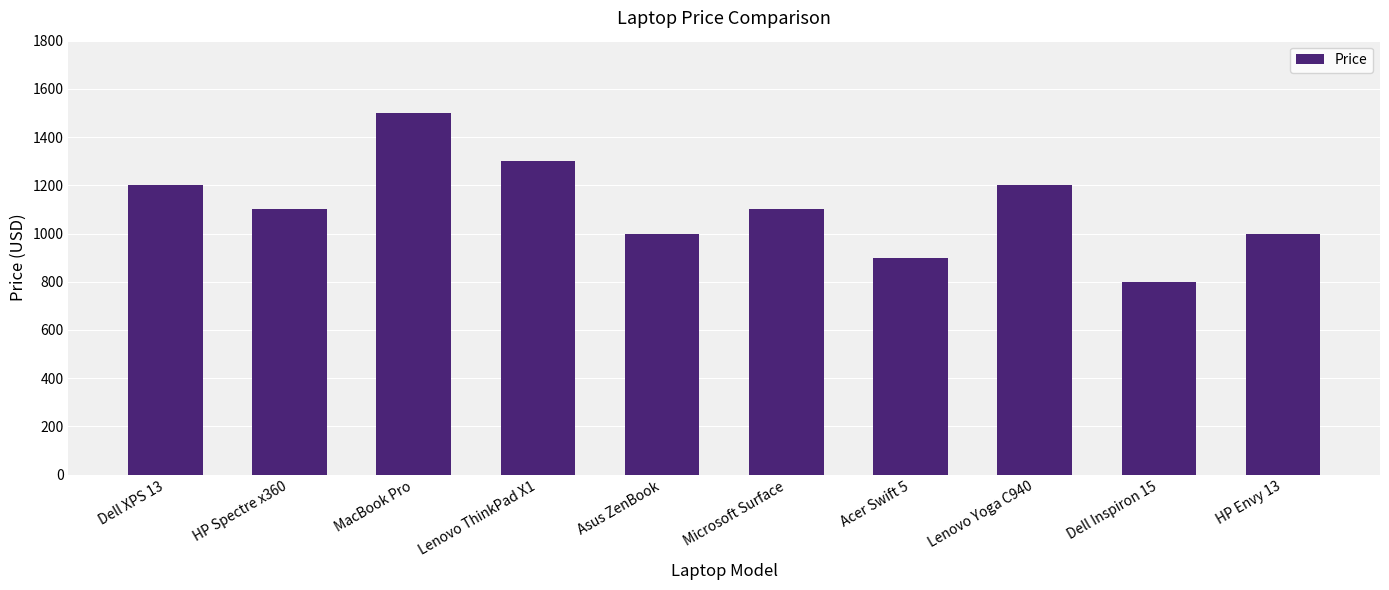

The chart shows a value of 1348 at HP Envy 13. True or false?

False